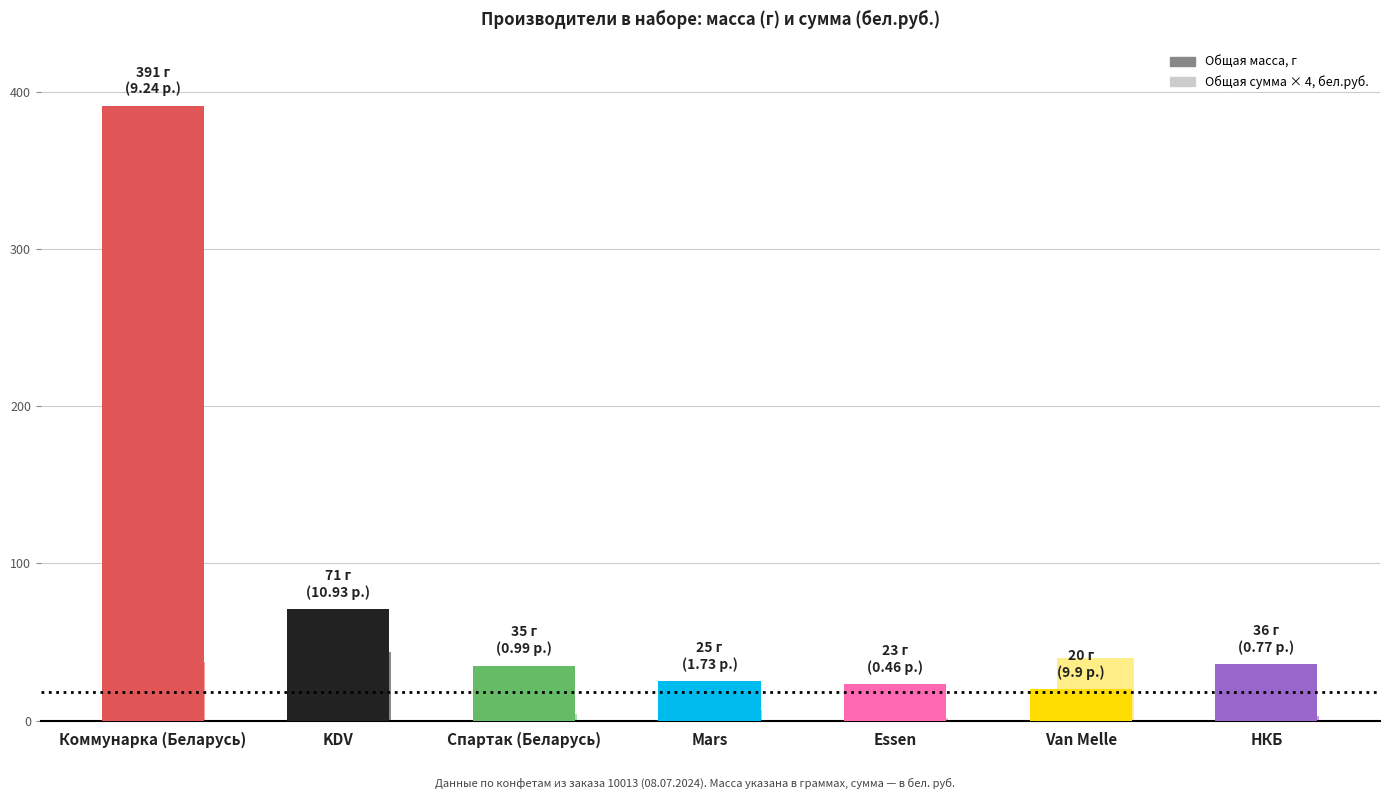

Does the chart contain any negative values?

No